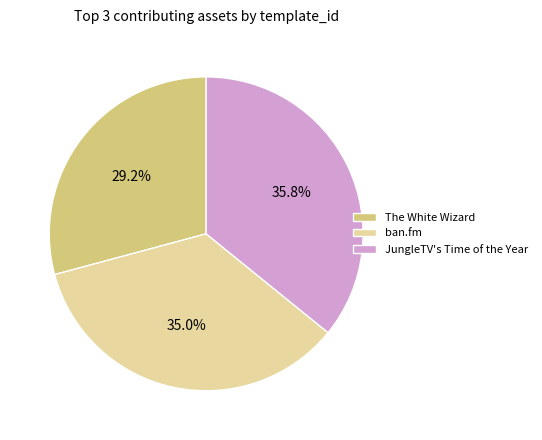

To the nearest percent, what percentage of the pie is The White Wizard?

29%